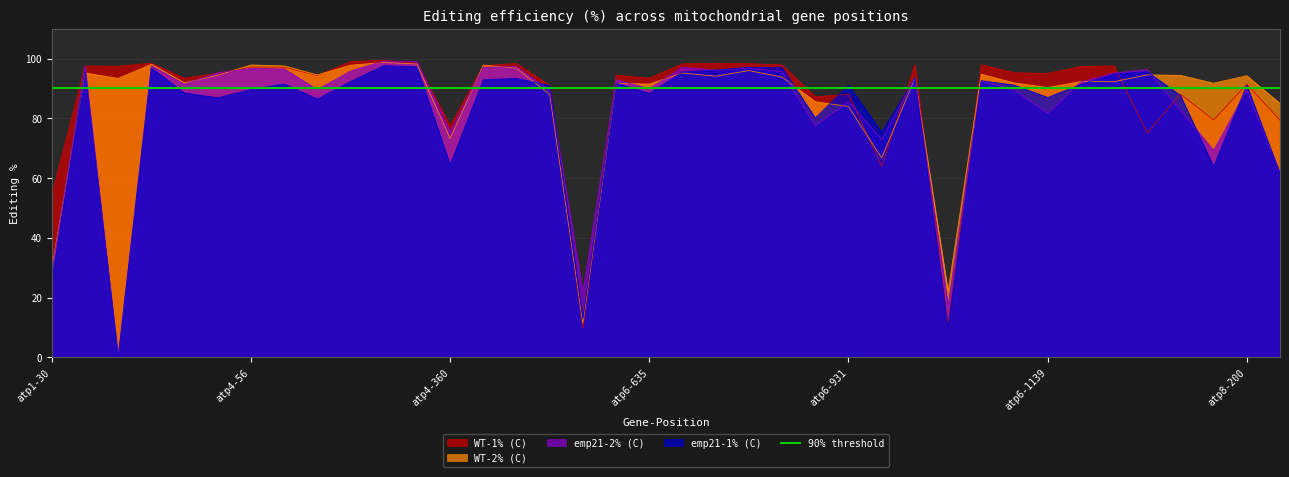

Does the chart display data point markers on the line(s)?

No